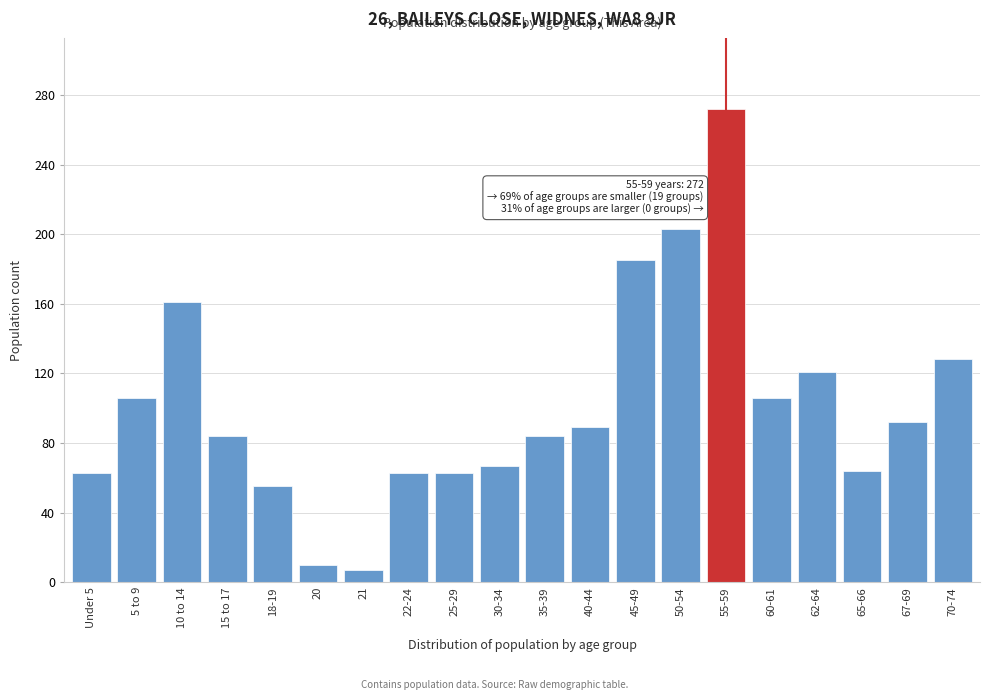

What is the maximum value shown in the chart?

272